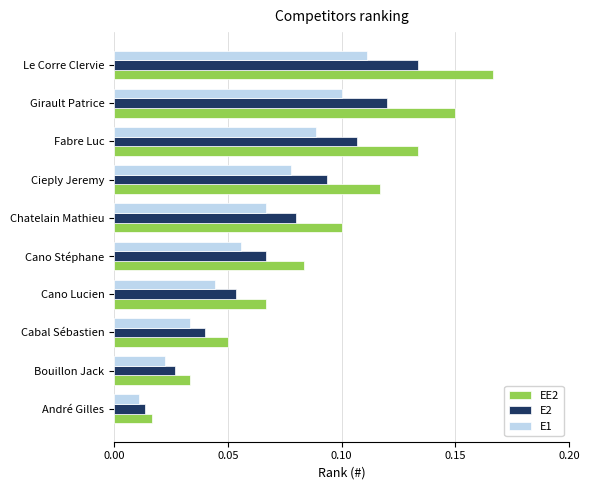

List the labels in order of E2 value, largest first.

Le Corre Clervie, Girault Patrice, Fabre Luc, Cieply Jeremy, Chatelain Mathieu, Cano Stéphane, Cano Lucien, Cabal Sébastien, Bouillon Jack, André Gilles